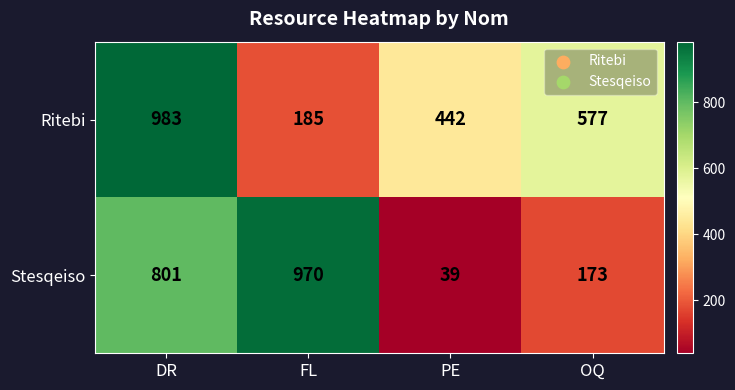

Rank the categories by Ritebi value from lowest to highest.

FL, PE, OQ, DR